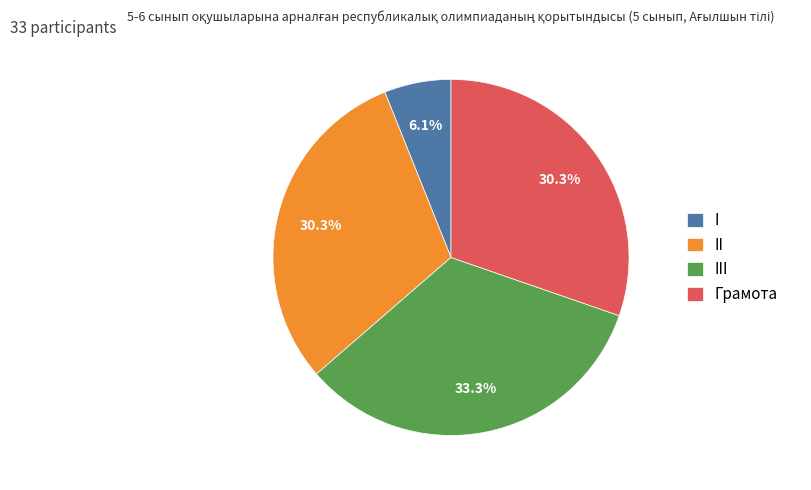

Is it true that Грамота is 30% of the pie?

True